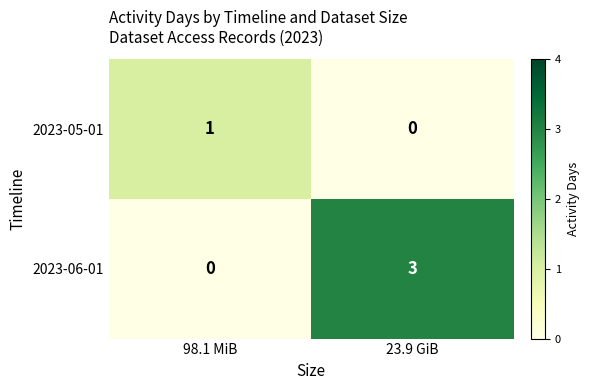

What is the total value across all series at 23.9 GiB?

3